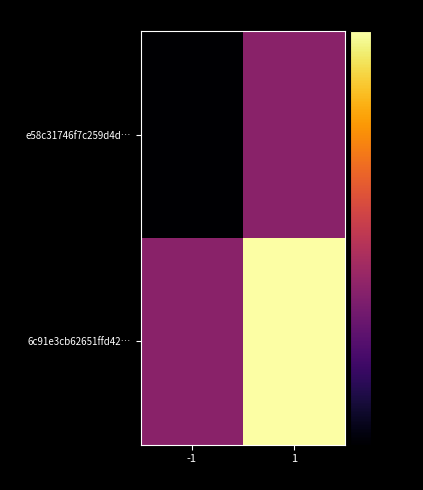

What is the total value across all series at 1?

-50